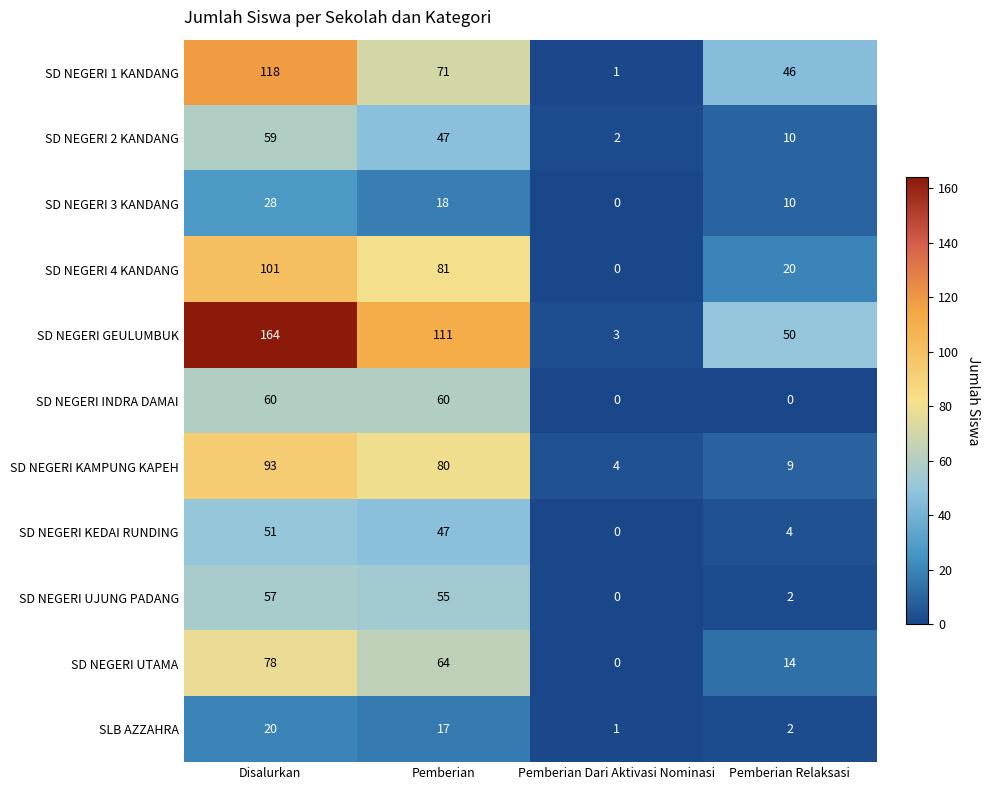

What is the difference between the maximum and minimum values in the SD NEGERI 2 KANDANG series?

57